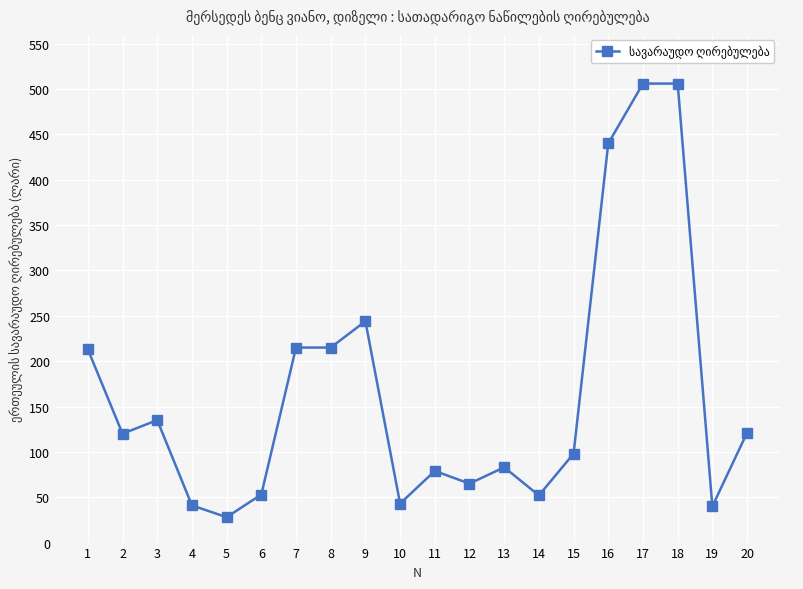

The value at 17 is 506. True or false?

True